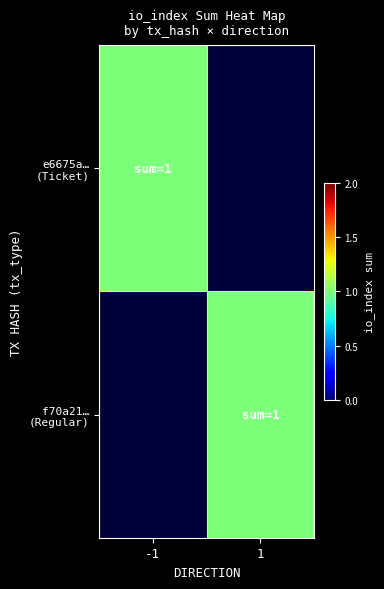

Which series has the widest spread of values?

e6675a7952f8a3ff19f7bf6bffae3afbae600f3